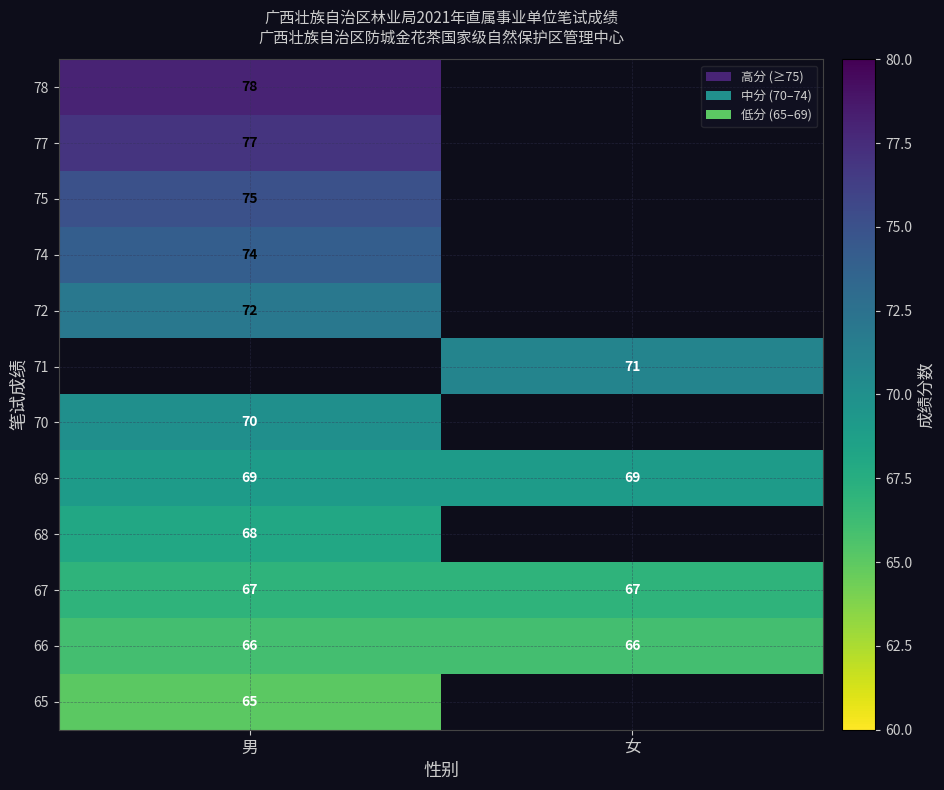

What is the lowest value of the 67 series?

67